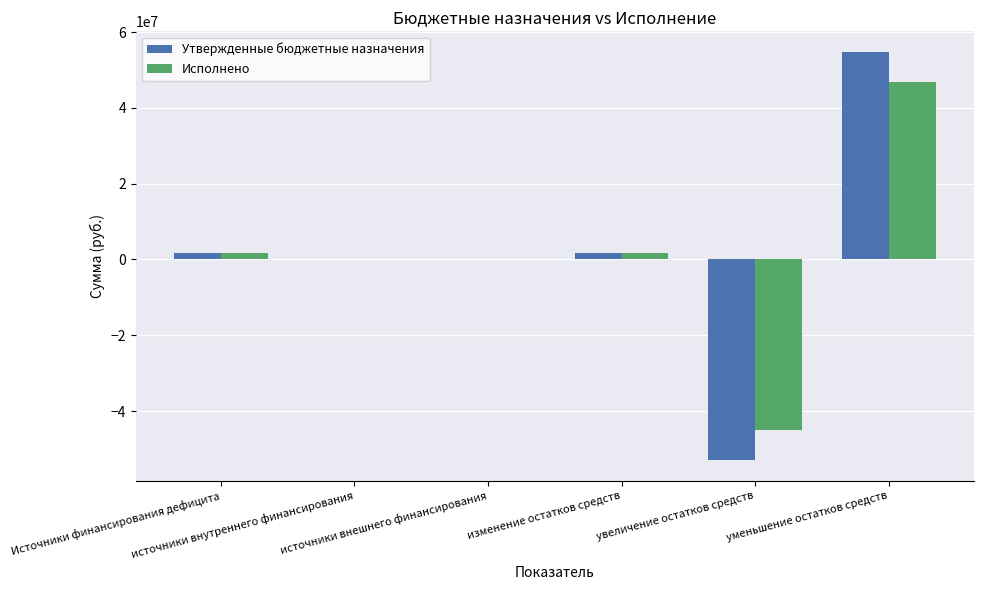

What is the sum of the Утвержденные бюджетные назначения values at источники внешнего финансирования and Источники финансирования дефицита?

1810000.0